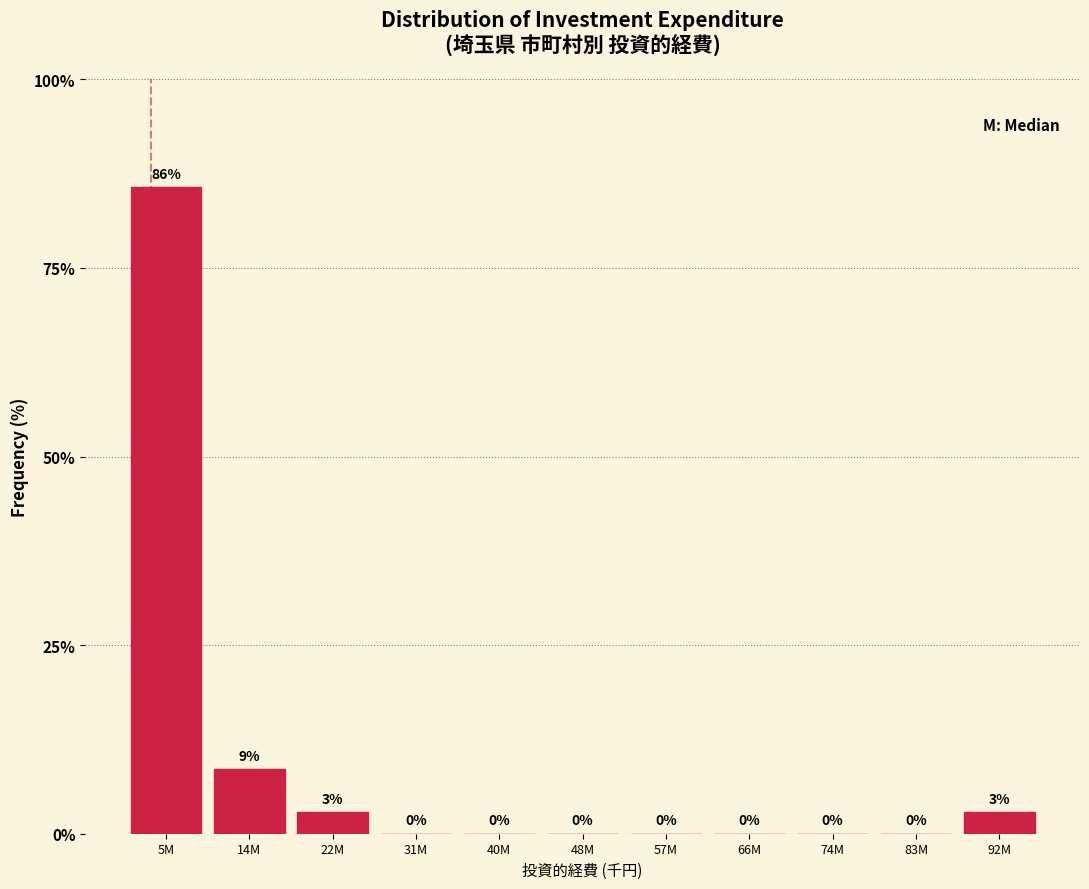

Which label corresponds to the largest value in the chart?

5M